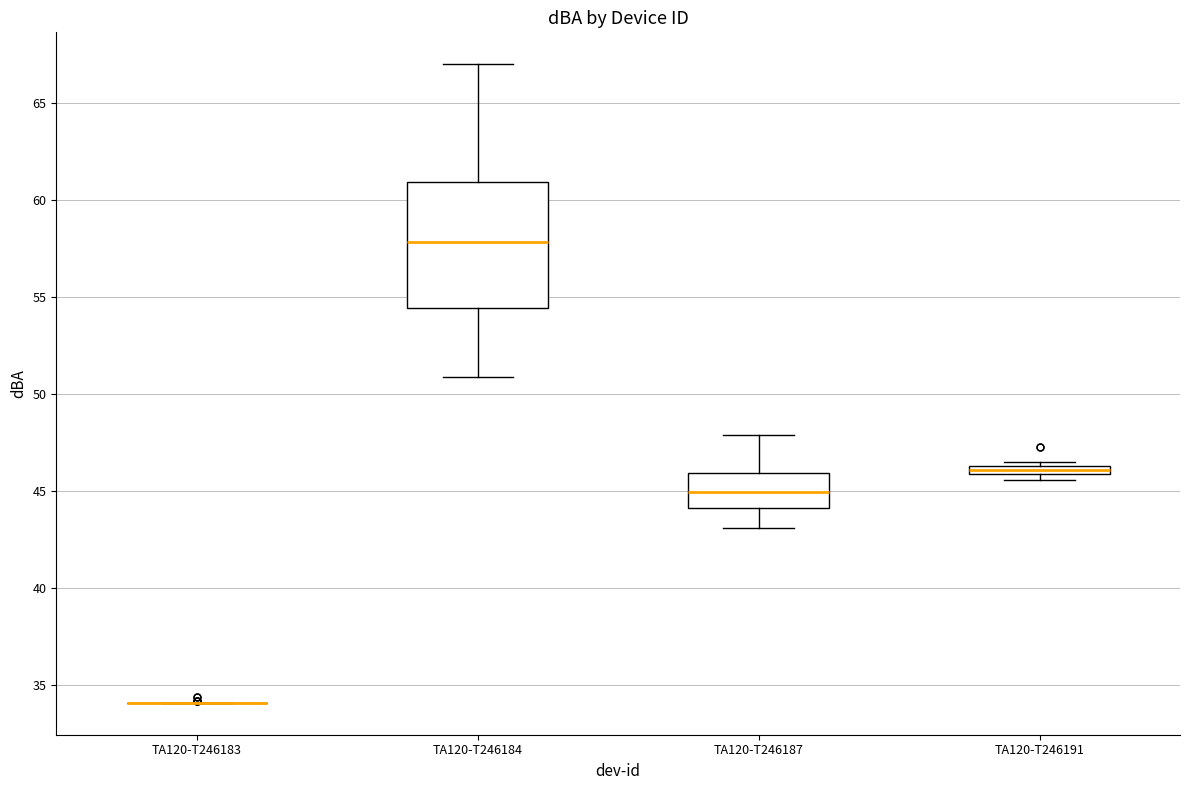

Which box is the tallest, from its lower edge to its upper edge?

TA120-T246184